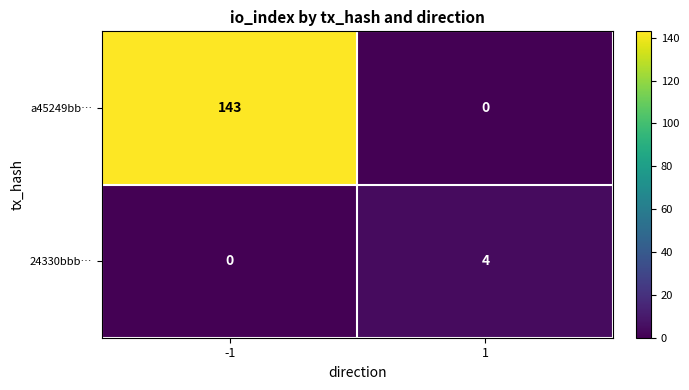

Which series changed the most between -1 and 1?

a45249bb…